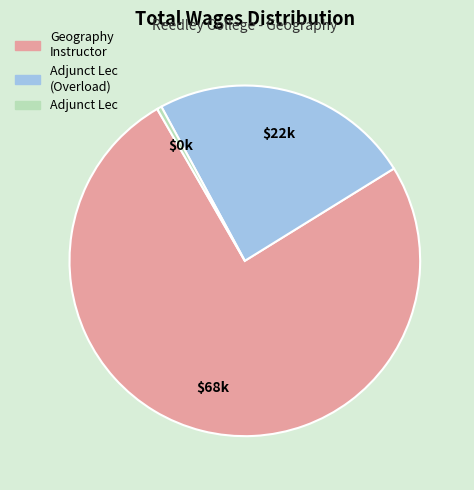

Does any single category account for the majority?

Yes